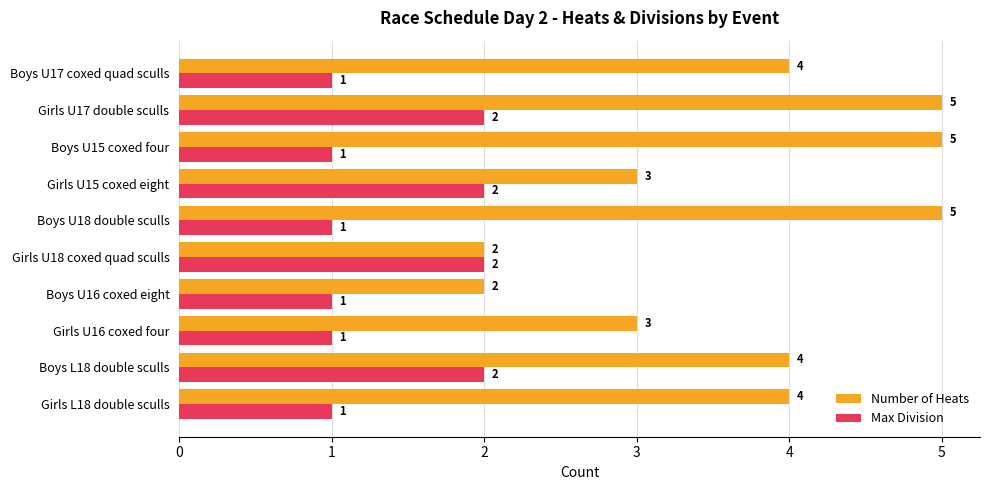

Which series changed the most between Boys L18 double sculls and Boys U16 coxed eight?

Number of Heats